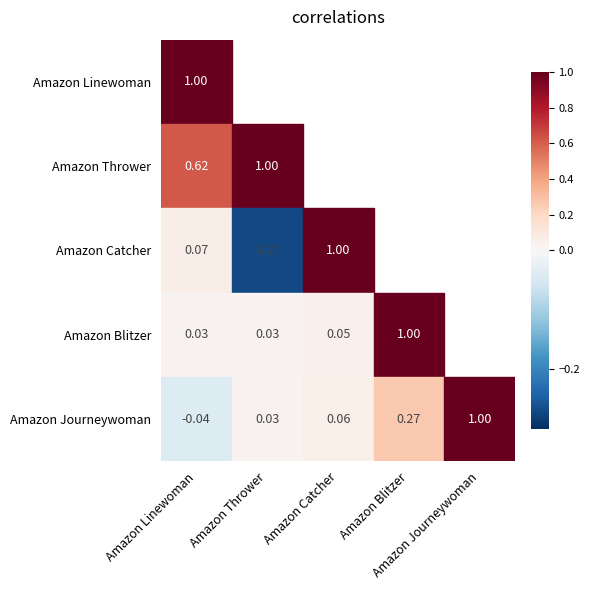

Reading right to left, what are all the values shown in this chart?

Amazon Linewoman: Amazon Journeywoman=-0.0	Amazon Blitzer=0.0	Amazon Catcher=0.1	Amazon Thrower=0.6	Amazon Linewoman=1.0
Amazon Thrower: Amazon Journeywoman=0.0	Amazon Blitzer=0.0	Amazon Catcher=-0.3	Amazon Thrower=1.0	Amazon Linewoman=0.6
Amazon Catcher: Amazon Journeywoman=0.1	Amazon Blitzer=0.1	Amazon Catcher=1.0	Amazon Thrower=-0.3	Amazon Linewoman=0.1
Amazon Blitzer: Amazon Journeywoman=0.3	Amazon Blitzer=1.0	Amazon Catcher=0.1	Amazon Thrower=0.0	Amazon Linewoman=0.0
Amazon Journeywoman: Amazon Journeywoman=1.0	Amazon Blitzer=0.3	Amazon Catcher=0.1	Amazon Thrower=0.0	Amazon Linewoman=-0.0